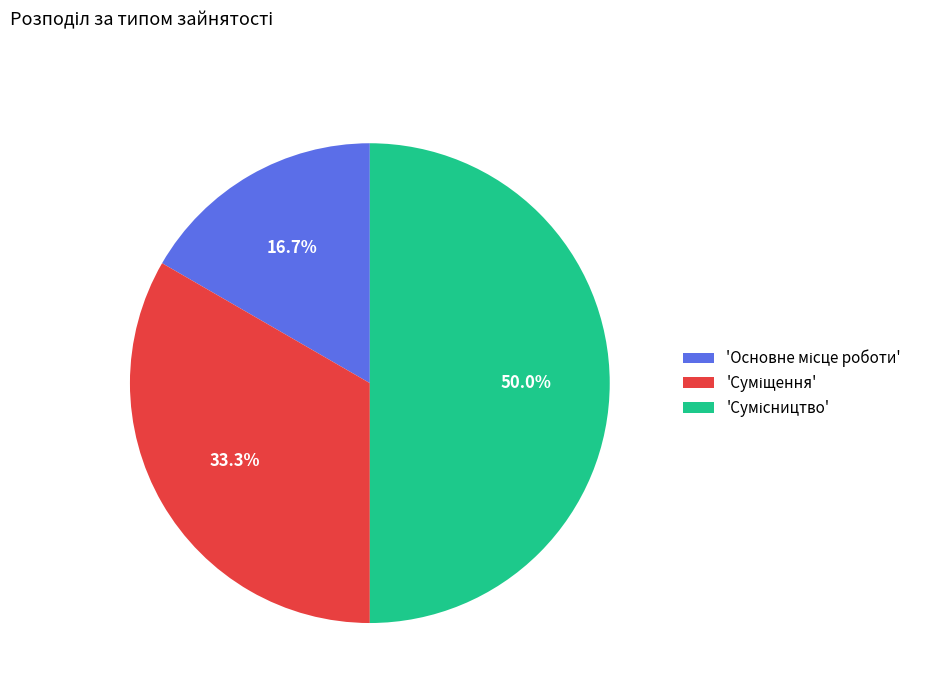

Count the number of slices in the pie.

3